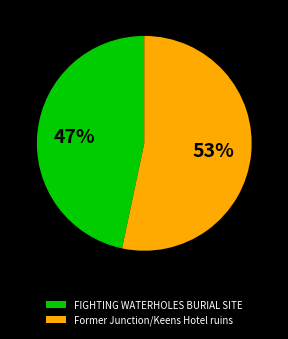

To the nearest percent, what is the combined percentage of FIGHTING WATERHOLES BURIAL SITE and Former Junction/Keens Hotel ruins?

100%